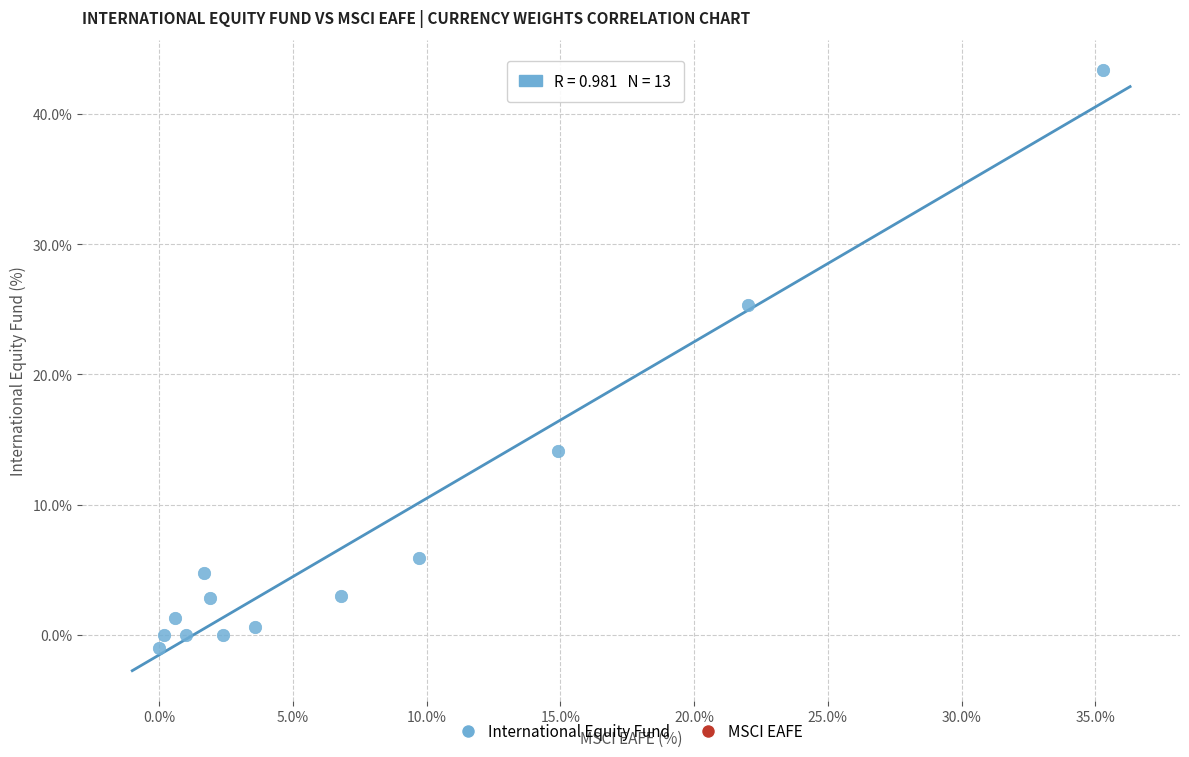

What is the range of X values (max minus min)?

35.3